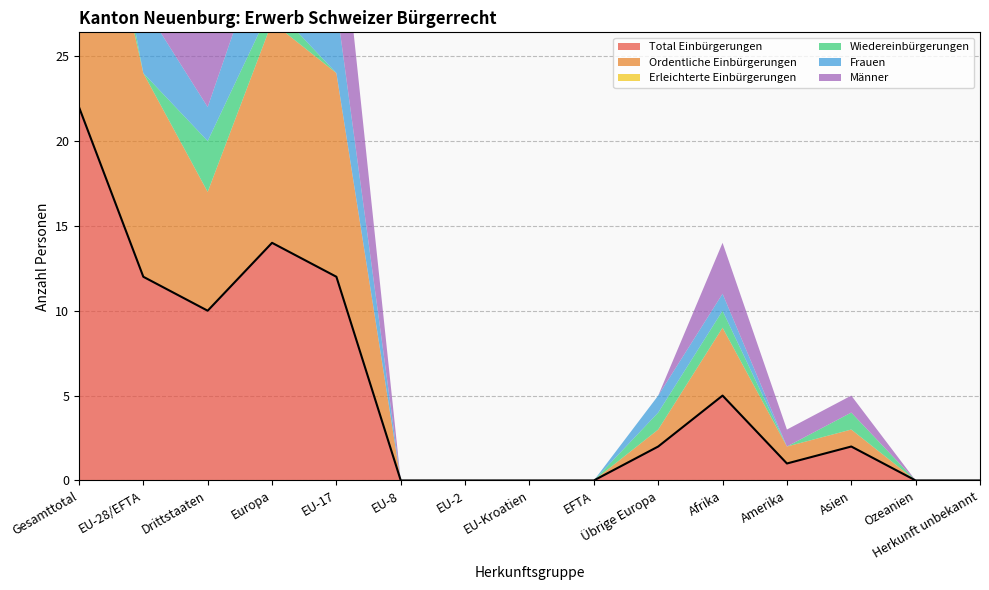

Reading right to left, transcribe all the data shown in this chart.

Total Einbürgerungen: Herkunft unbekannt=0	Ozeanien=0	Asien=2	Amerika=1	Afrika=5	Übrige Europa=2	EFTA=0	EU-Kroatien=0	EU-2=0	EU-8=0	EU-17=12	Europa=14	Drittstaaten=10	EU-28/EFTA=12	Gesamttotal=22
Ordentliche Einbürgerungen: Herkunft unbekannt=0	Ozeanien=0	Asien=1	Amerika=1	Afrika=4	Übrige Europa=1	EFTA=0	EU-Kroatien=0	EU-2=0	EU-8=0	EU-17=12	Europa=13	Drittstaaten=7	EU-28/EFTA=12	Gesamttotal=19
Erleichterte Einbürgerungen: Herkunft unbekannt=0	Ozeanien=0	Asien=0	Amerika=0	Afrika=0	Übrige Europa=0	EFTA=0	EU-Kroatien=0	EU-2=0	EU-8=0	EU-17=0	Europa=0	Drittstaaten=0	EU-28/EFTA=0	Gesamttotal=0
Wiedereinbürgerungen: Herkunft unbekannt=0	Ozeanien=0	Asien=1	Amerika=0	Afrika=1	Übrige Europa=1	EFTA=0	EU-Kroatien=0	EU-2=0	EU-8=0	EU-17=0	Europa=1	Drittstaaten=3	EU-28/EFTA=0	Gesamttotal=3
Frauen: Herkunft unbekannt=0	Ozeanien=0	Asien=0	Amerika=0	Afrika=1	Übrige Europa=1	EFTA=0	EU-Kroatien=0	EU-2=0	EU-8=0	EU-17=4	Europa=5	Drittstaaten=2	EU-28/EFTA=4	Gesamttotal=6
Männer: Herkunft unbekannt=0	Ozeanien=0	Asien=1	Amerika=1	Afrika=3	Übrige Europa=0	EFTA=0	EU-Kroatien=0	EU-2=0	EU-8=0	EU-17=8	Europa=8	Drittstaaten=5	EU-28/EFTA=8	Gesamttotal=13